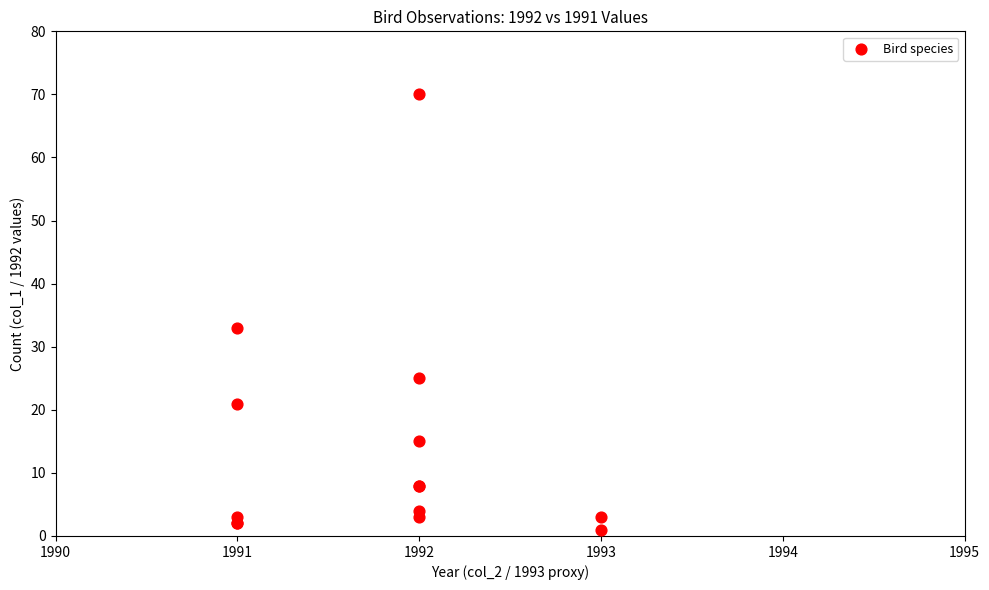

What Y value in the scatter plot is closest to 35?

33